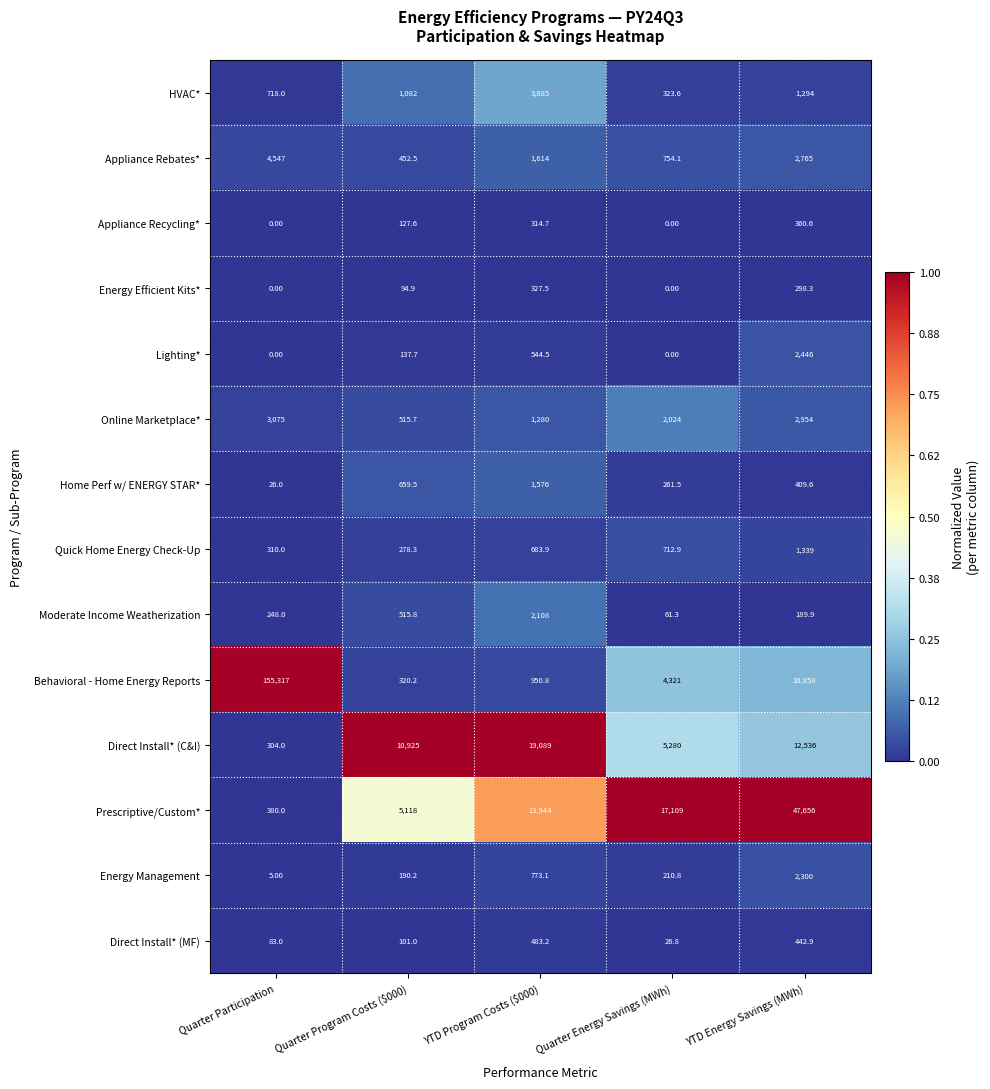

Which series has the largest total across all categories?

Behavioral - Home Energy Reports